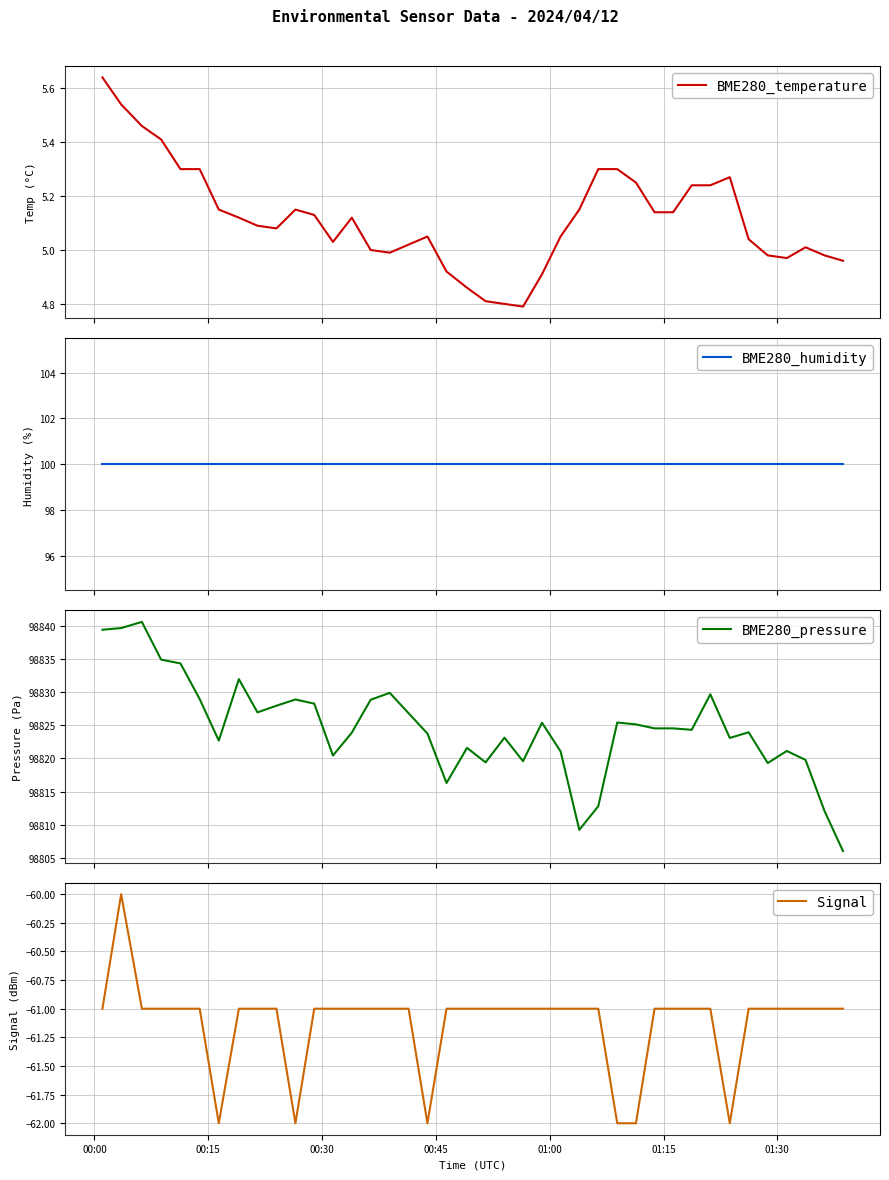

What is the minimum value for BME280_pressure?

98806.1